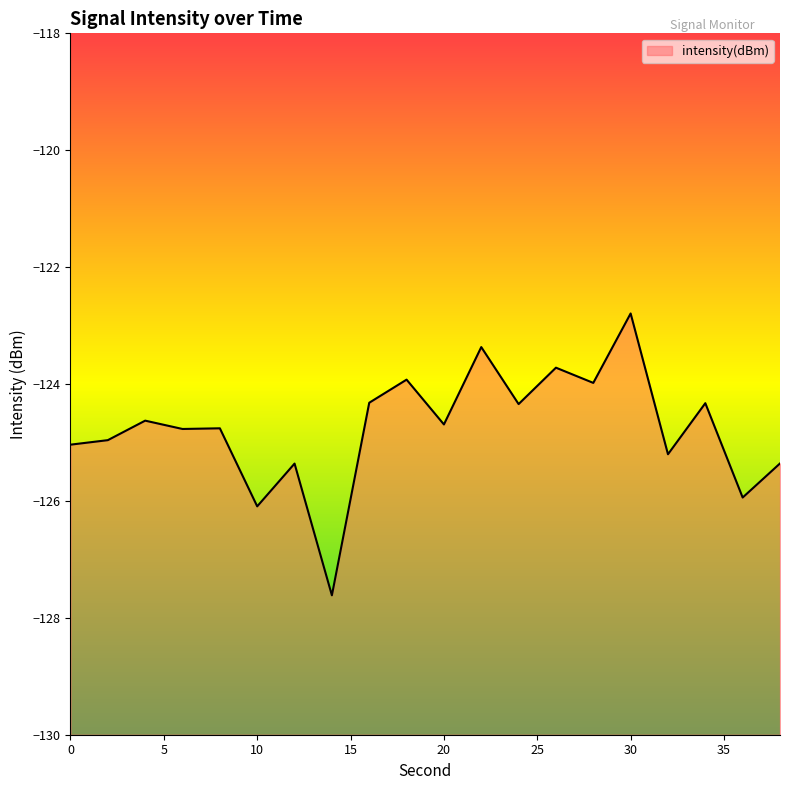

Reading left to right, extract all data points from this chart.

0=-125.0	2=-125.0	4=-124.6	6=-124.8	8=-124.8	10=-126.1	12=-125.4	14=-127.6	16=-124.3	18=-123.9	20=-124.7	22=-123.4	24=-124.3	26=-123.7	28=-124.0	30=-122.8	32=-125.2	34=-124.3	36=-125.9	38=-125.4